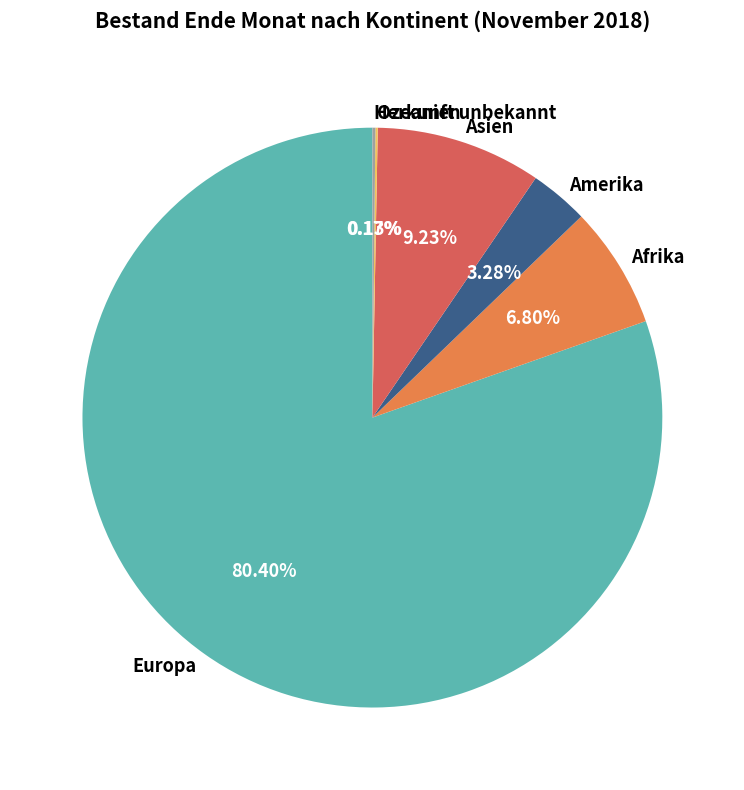

Which has a higher value, Amerika or Europa?

Europa